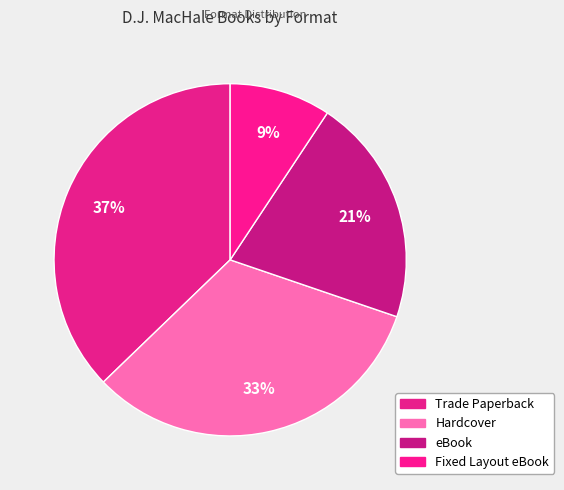

Is it true that Fixed Layout eBook is 9% of the pie?

True